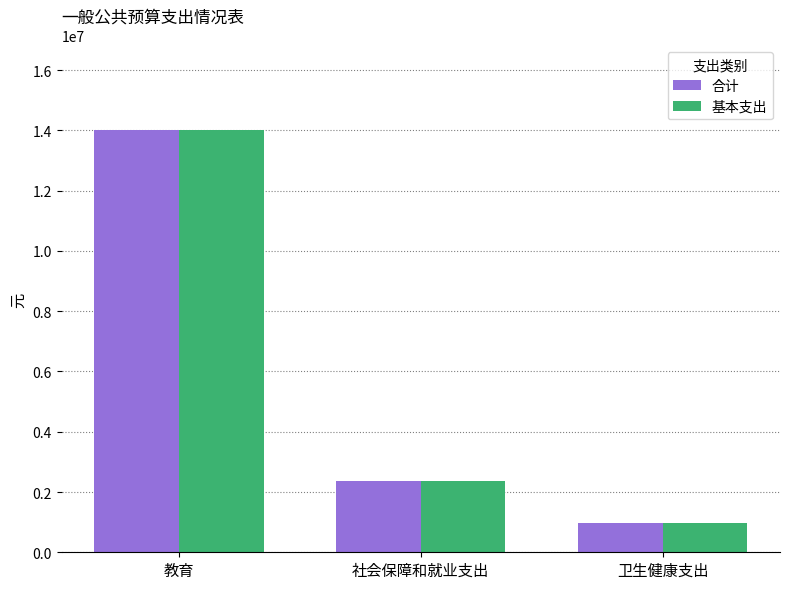

How many groups of bars are there?

3